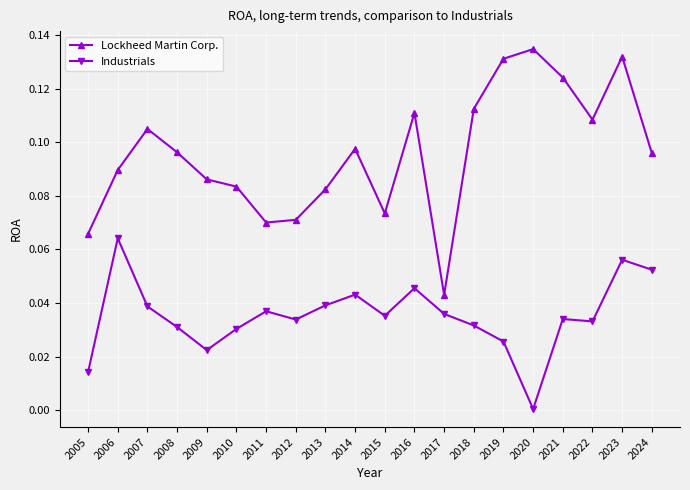

How many interior local peaks does the Lockheed Martin Corp. series have?

5